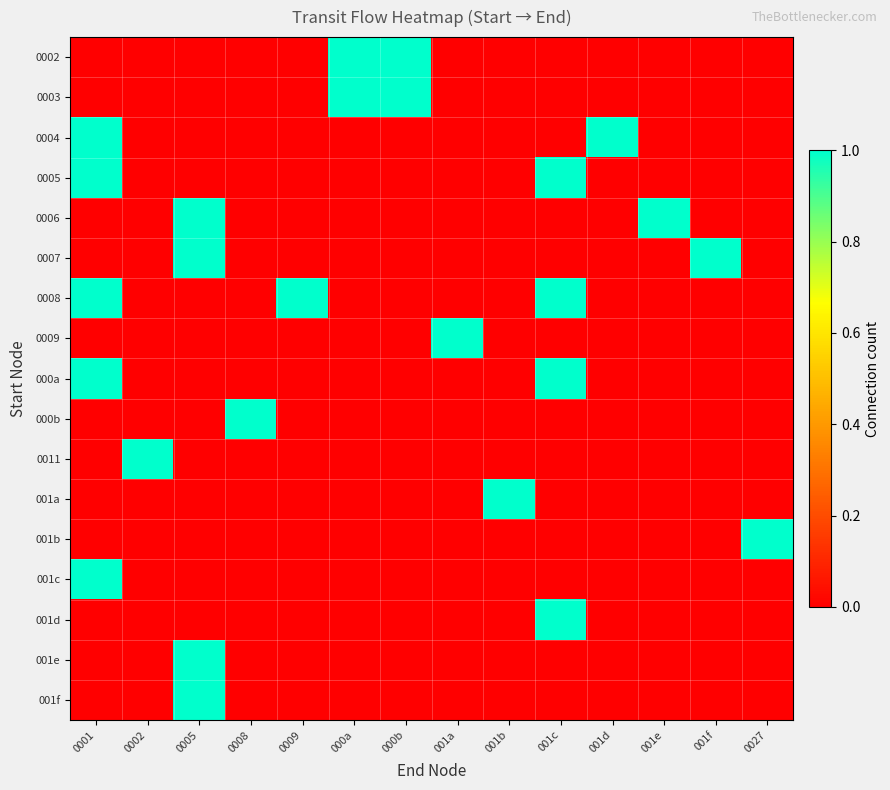

Reading right to left, transcribe all the data shown in this chart.

0002: 0027=0	001f=0	001e=0	001d=0	001c=0	001b=0	001a=0	000b=1	000a=1	0009=0	0008=0	0005=0	0002=0	0001=0
0003: 0027=0	001f=0	001e=0	001d=0	001c=0	001b=0	001a=0	000b=1	000a=1	0009=0	0008=0	0005=0	0002=0	0001=0
0004: 0027=0	001f=0	001e=0	001d=1	001c=0	001b=0	001a=0	000b=0	000a=0	0009=0	0008=0	0005=0	0002=0	0001=1
0005: 0027=0	001f=0	001e=0	001d=0	001c=1	001b=0	001a=0	000b=0	000a=0	0009=0	0008=0	0005=0	0002=0	0001=1
0006: 0027=0	001f=0	001e=1	001d=0	001c=0	001b=0	001a=0	000b=0	000a=0	0009=0	0008=0	0005=1	0002=0	0001=0
0007: 0027=0	001f=1	001e=0	001d=0	001c=0	001b=0	001a=0	000b=0	000a=0	0009=0	0008=0	0005=1	0002=0	0001=0
0008: 0027=0	001f=0	001e=0	001d=0	001c=1	001b=0	001a=0	000b=0	000a=0	0009=1	0008=0	0005=0	0002=0	0001=1
0009: 0027=0	001f=0	001e=0	001d=0	001c=0	001b=0	001a=1	000b=0	000a=0	0009=0	0008=0	0005=0	0002=0	0001=0
000a: 0027=0	001f=0	001e=0	001d=0	001c=1	001b=0	001a=0	000b=0	000a=0	0009=0	0008=0	0005=0	0002=0	0001=1
000b: 0027=0	001f=0	001e=0	001d=0	001c=0	001b=0	001a=0	000b=0	000a=0	0009=0	0008=1	0005=0	0002=0	0001=0
0011: 0027=0	001f=0	001e=0	001d=0	001c=0	001b=0	001a=0	000b=0	000a=0	0009=0	0008=0	0005=0	0002=1	0001=0
001a: 0027=0	001f=0	001e=0	001d=0	001c=0	001b=1	001a=0	000b=0	000a=0	0009=0	0008=0	0005=0	0002=0	0001=0
001b: 0027=1	001f=0	001e=0	001d=0	001c=0	001b=0	001a=0	000b=0	000a=0	0009=0	0008=0	0005=0	0002=0	0001=0
001c: 0027=0	001f=0	001e=0	001d=0	001c=0	001b=0	001a=0	000b=0	000a=0	0009=0	0008=0	0005=0	0002=0	0001=1
001d: 0027=0	001f=0	001e=0	001d=0	001c=1	001b=0	001a=0	000b=0	000a=0	0009=0	0008=0	0005=0	0002=0	0001=0
001e: 0027=0	001f=0	001e=0	001d=0	001c=0	001b=0	001a=0	000b=0	000a=0	0009=0	0008=0	0005=1	0002=0	0001=0
001f: 0027=0	001f=0	001e=0	001d=0	001c=0	001b=0	001a=0	000b=0	000a=0	0009=0	0008=0	0005=1	0002=0	0001=0